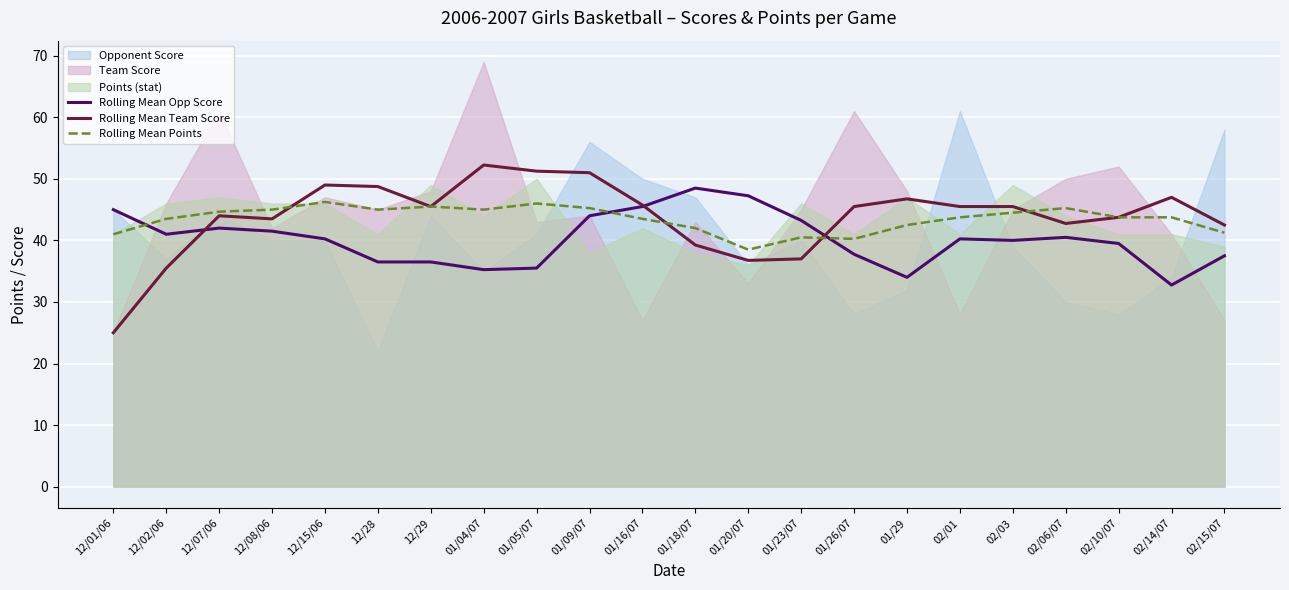

At which label does Rolling Mean Opp Score reach its peak?

01/18/07